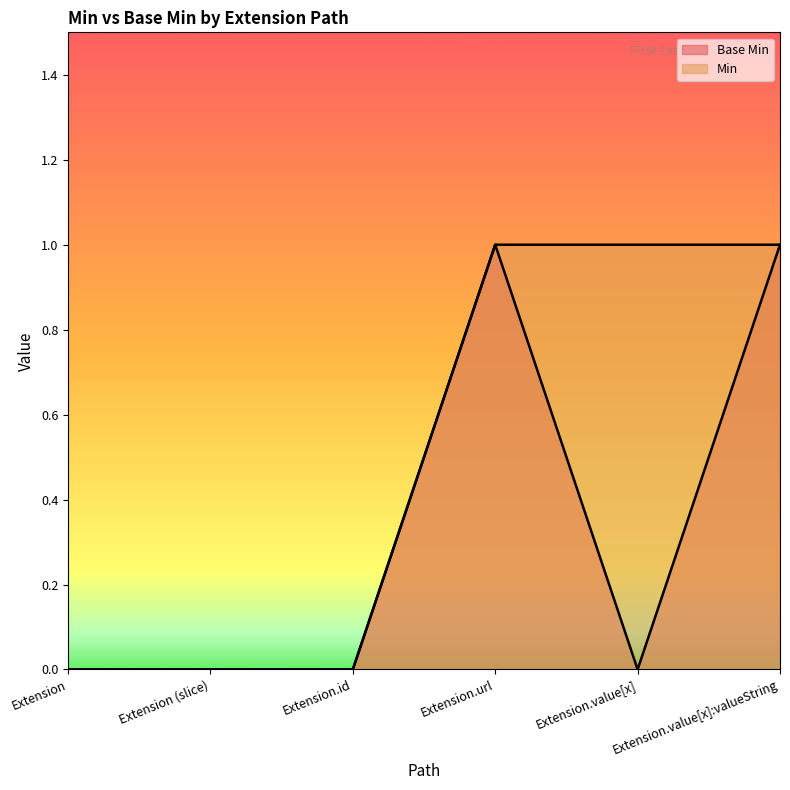

True or false: Min and Base Min intersect in this chart.

False